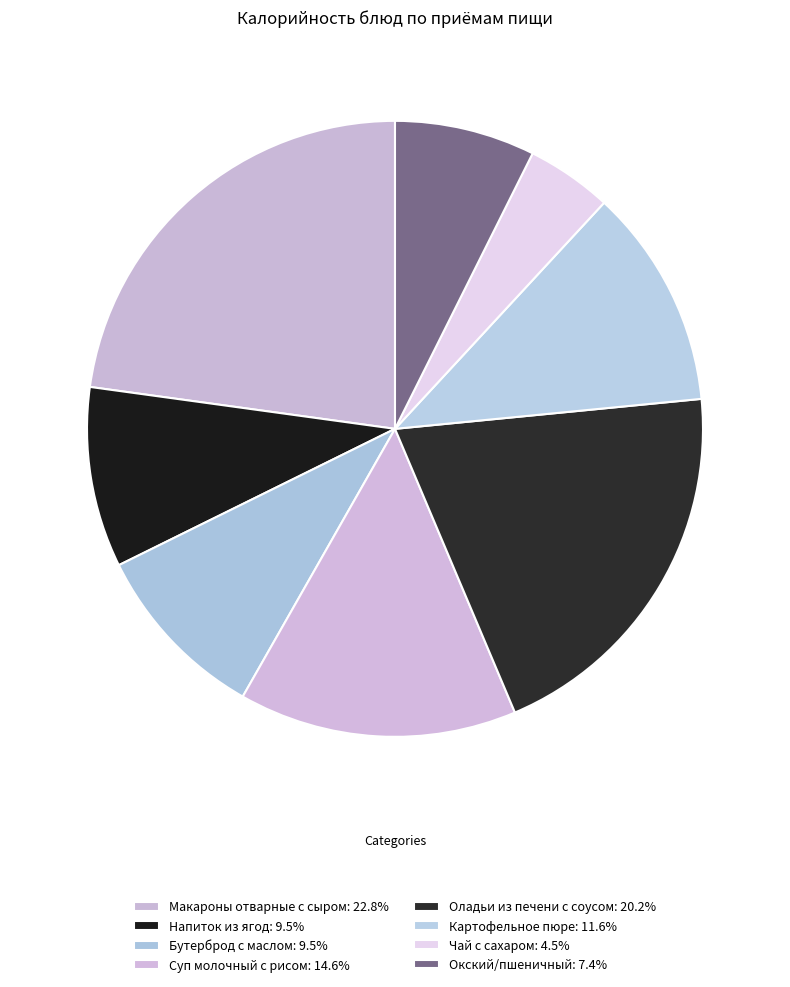

Which has a higher value, Напиток из ягод or Суп молочный с рисом?

Суп молочный с рисом